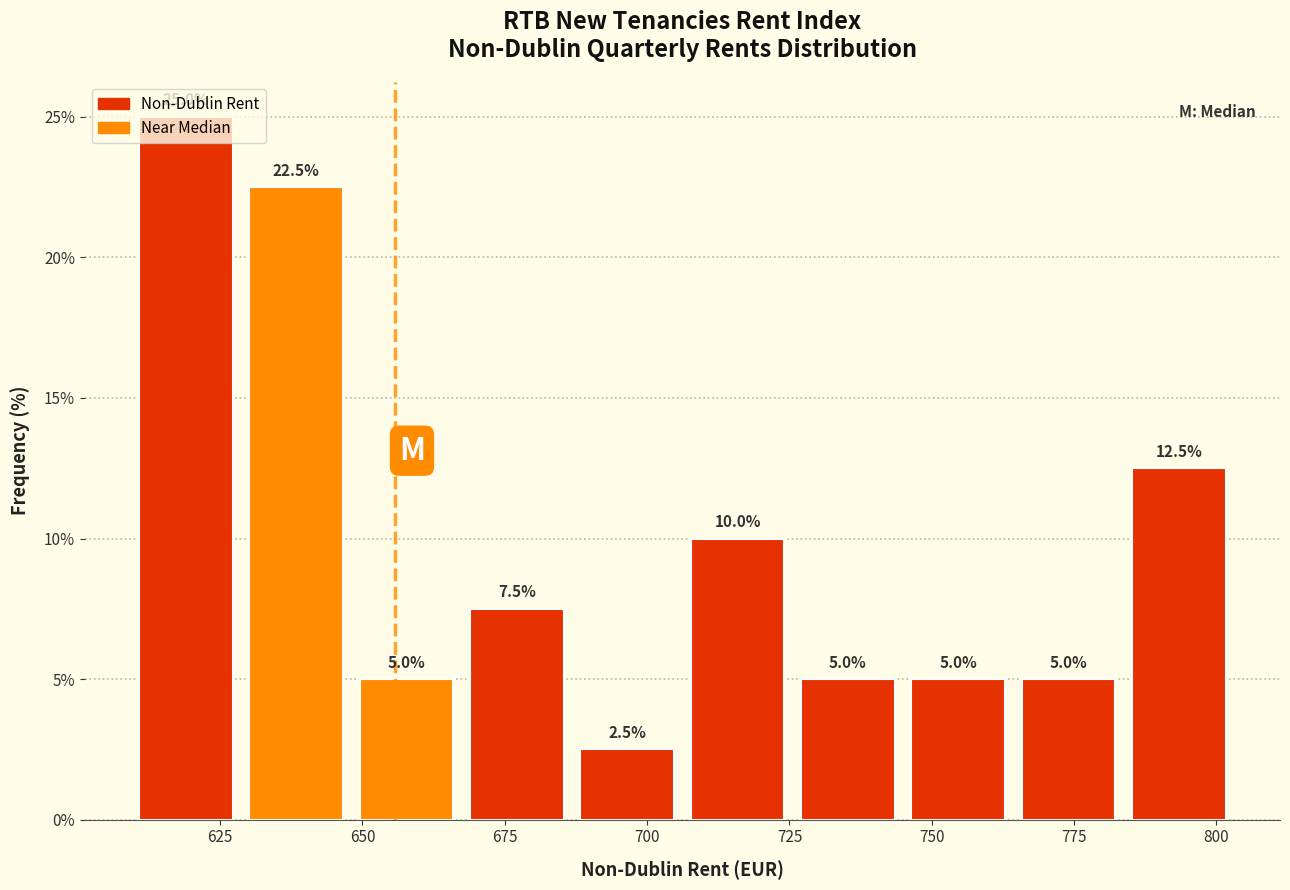

Read against the x-axis, roughly where is the centre of the tallest bar?

620